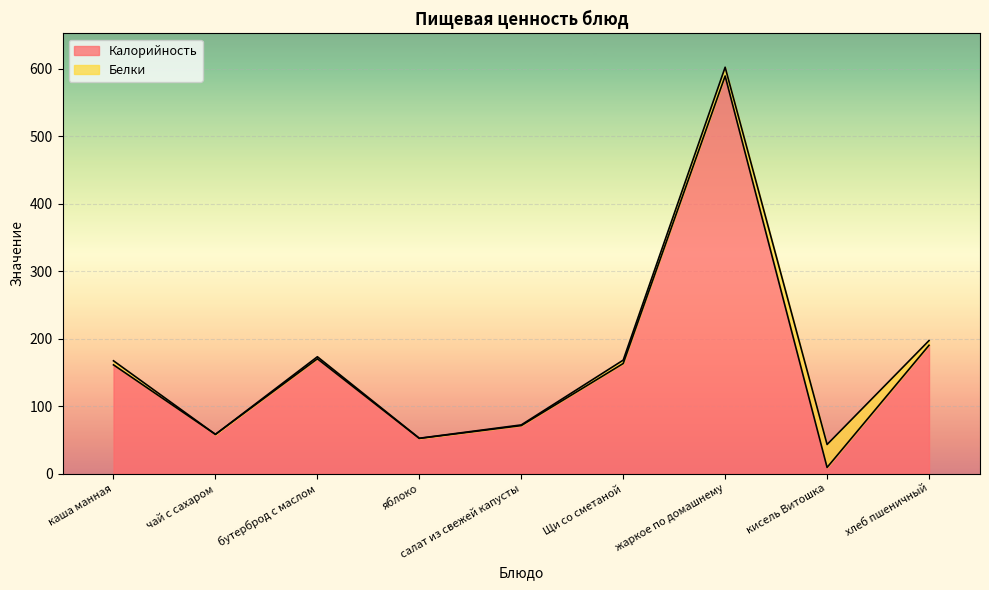

At which category does the chart reach its peak across all series?

жаркое по домашнему